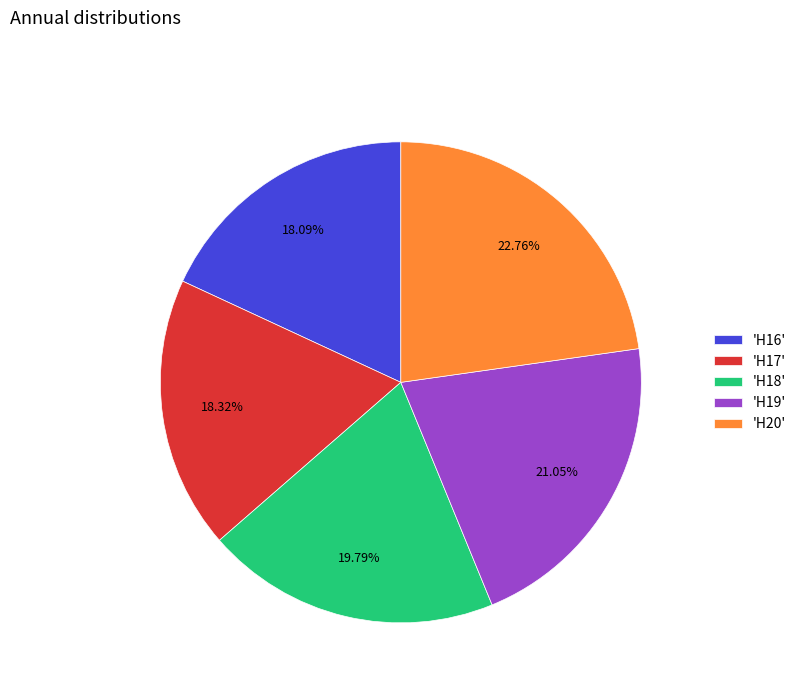

Count the number of slices in the pie.

5